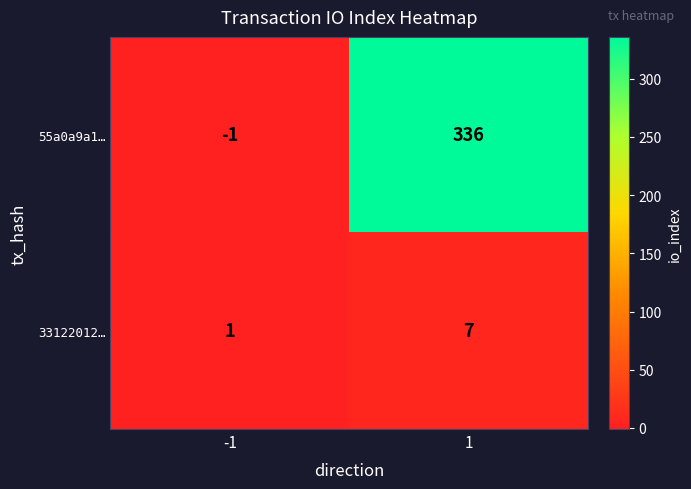

What is the total value across all series at 1?

343